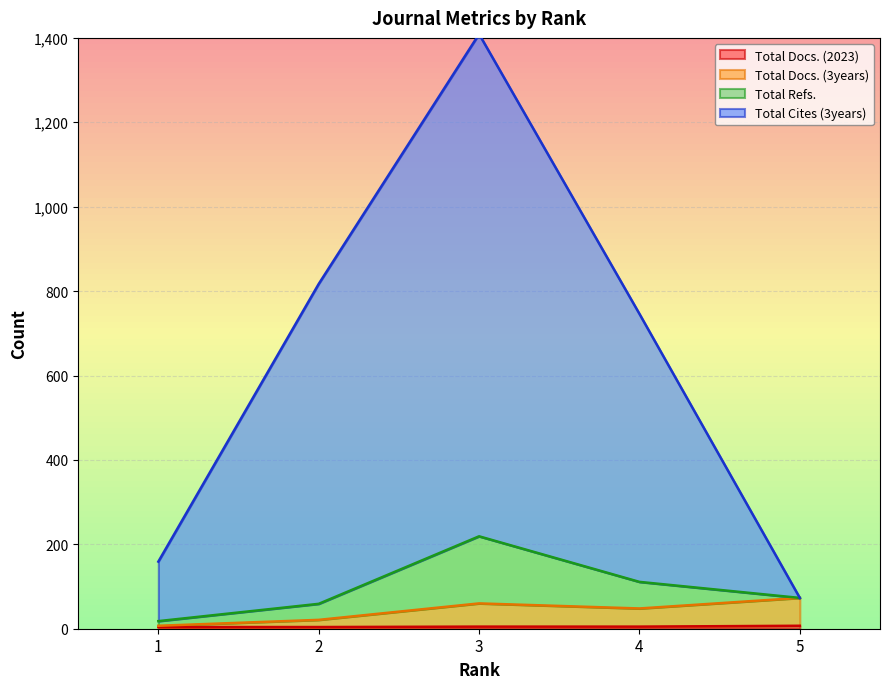

Between 1 and 2, which is larger?

1